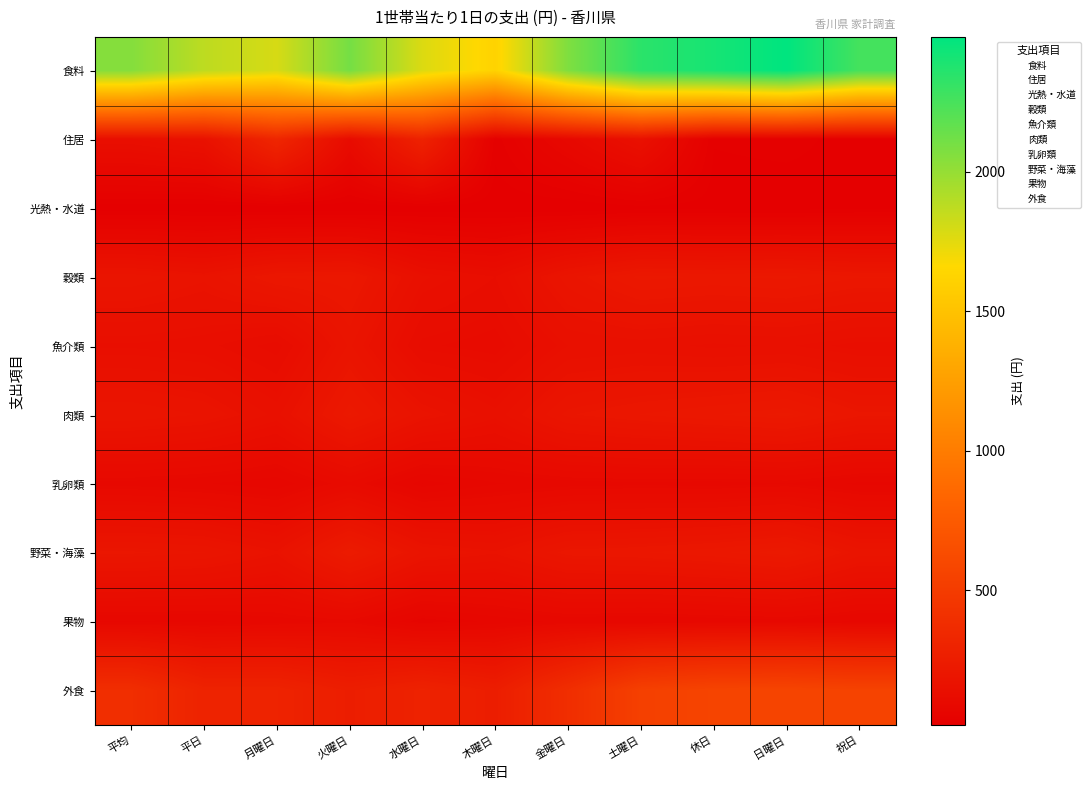

At which category is the sum across all series the highest?

日曜日